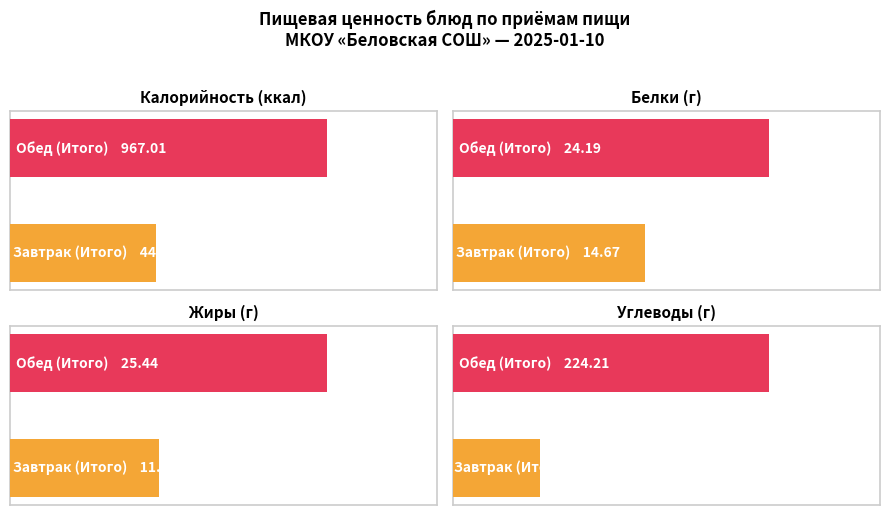

At which label is Белки closest to 19?

Завтрак